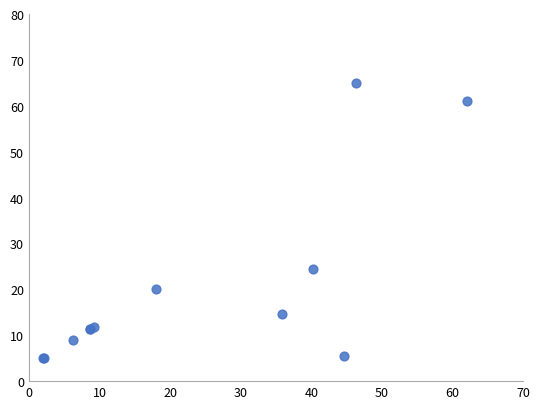

What Y value in the scatter plot is closest to 35?

24.5